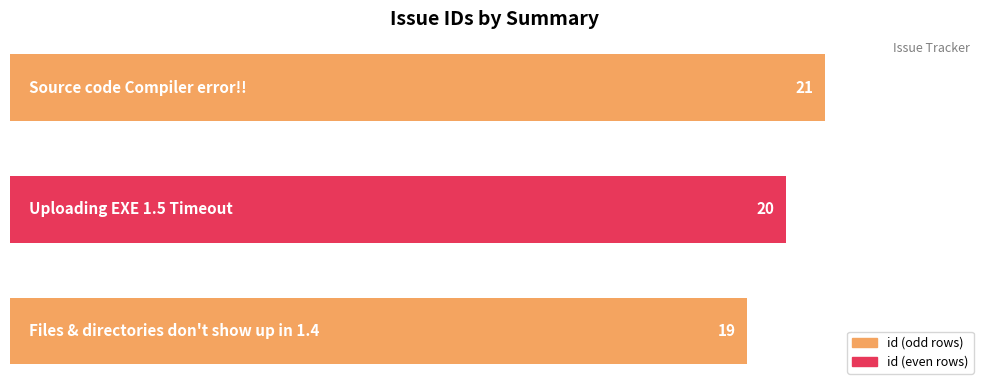

Reading bottom to top, extract all data points from this chart.

19	20	21